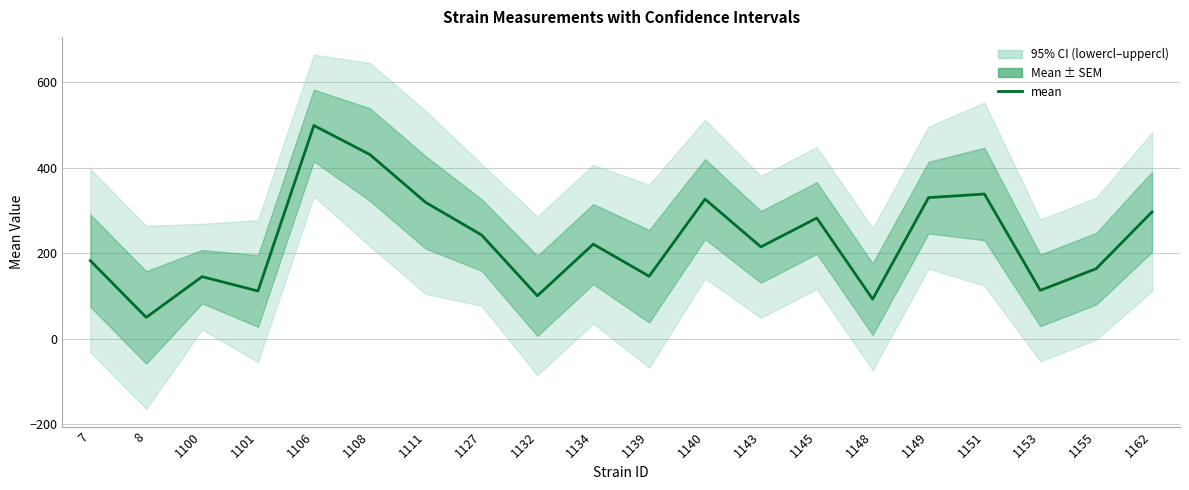

How many values exceed 221?

10